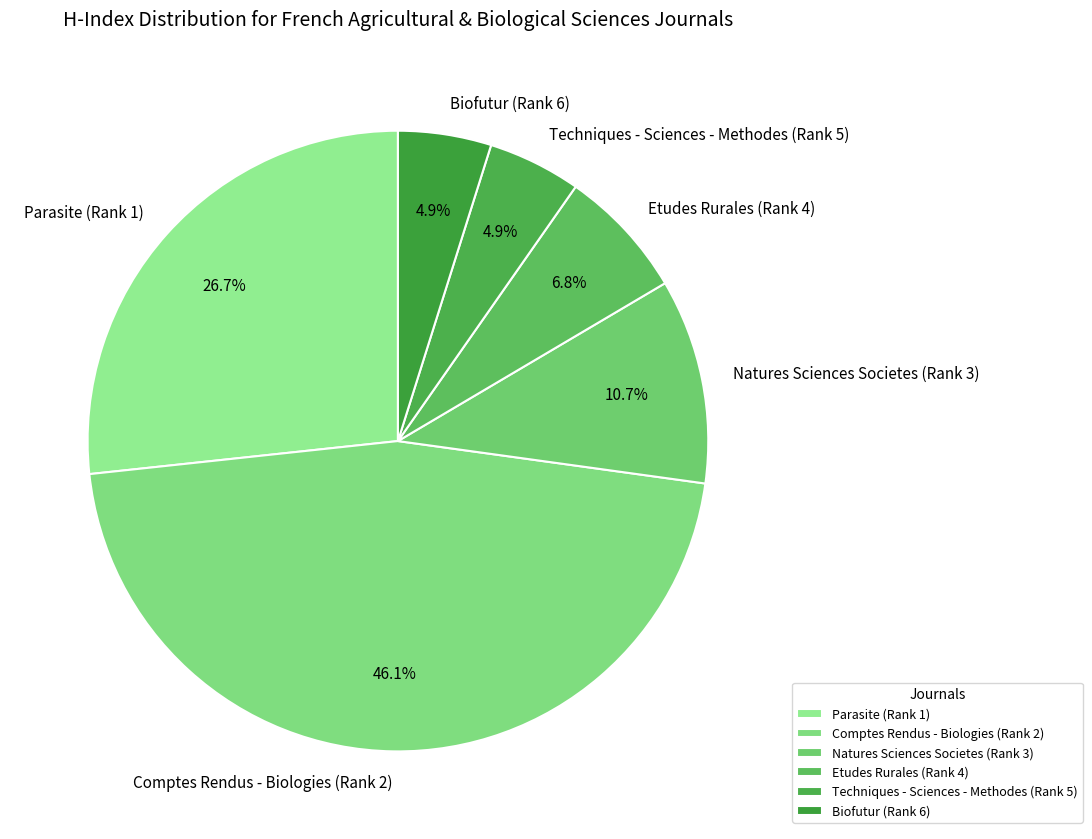

Approximately how many times larger is the value at Parasite (Rank 1) compared to Etudes Rurales (Rank 4)?

3.9